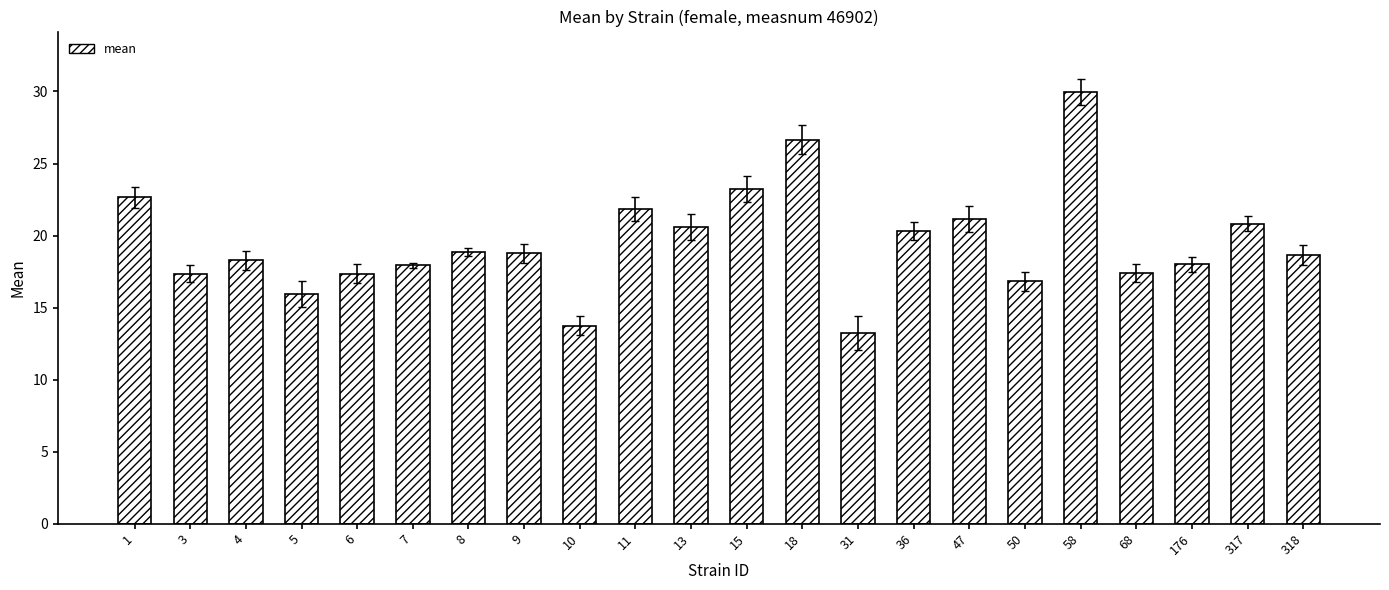

What is the difference between the maximum and second lowest values?

16.2